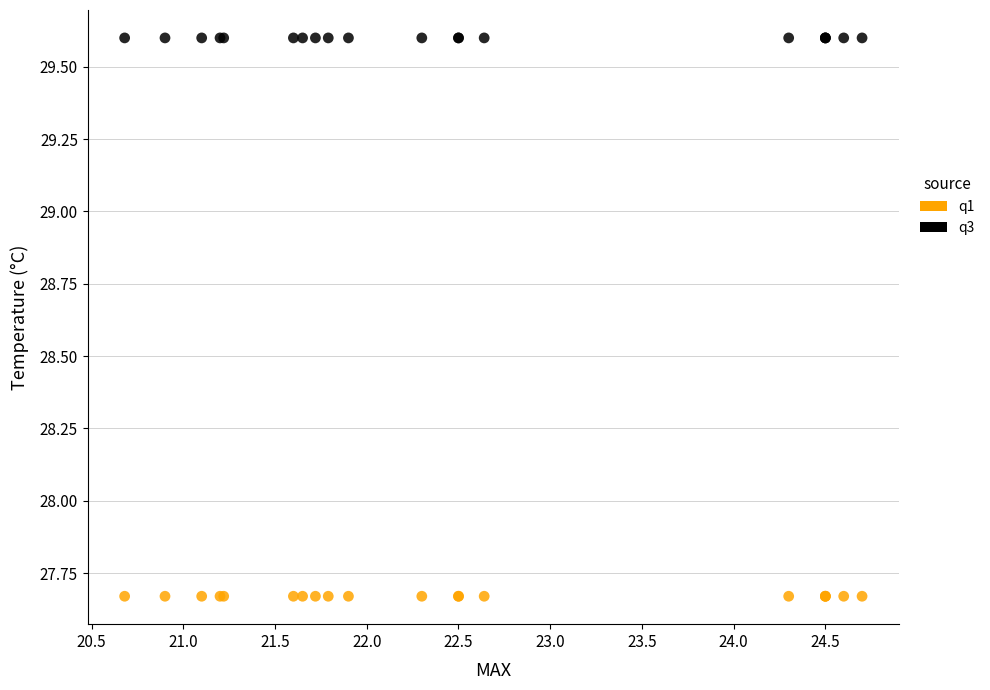

Which series contains the lowest Y value?

q1